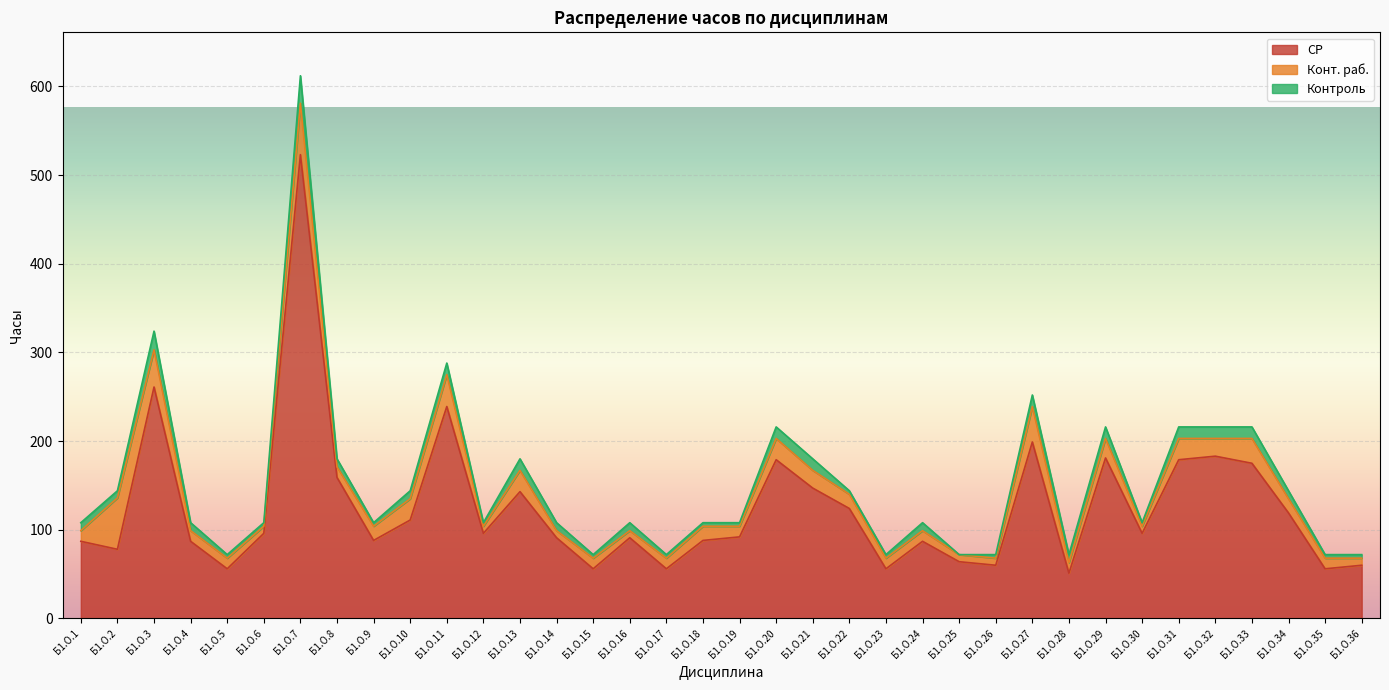

The value of СР at Б1.О.3 is 261. True or false?

True